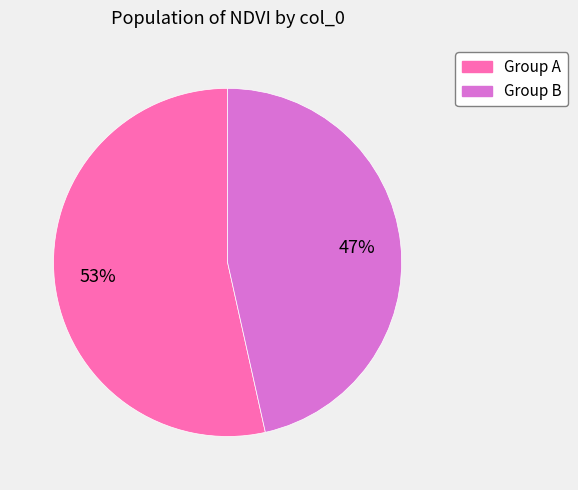

Which category has the biggest portion of the pie?

Group A